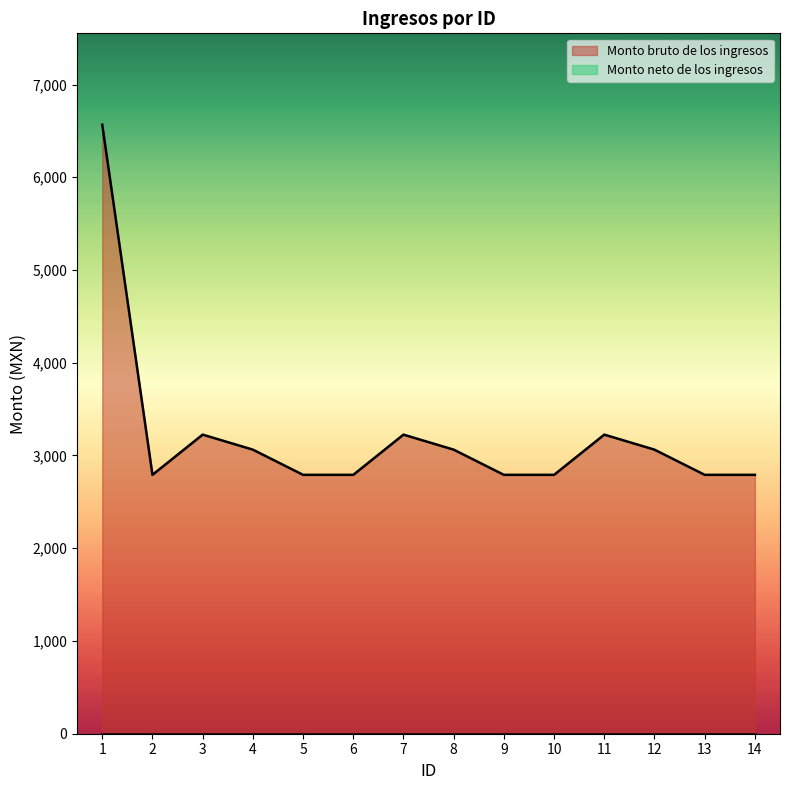

Read the value at 3.

3225.0